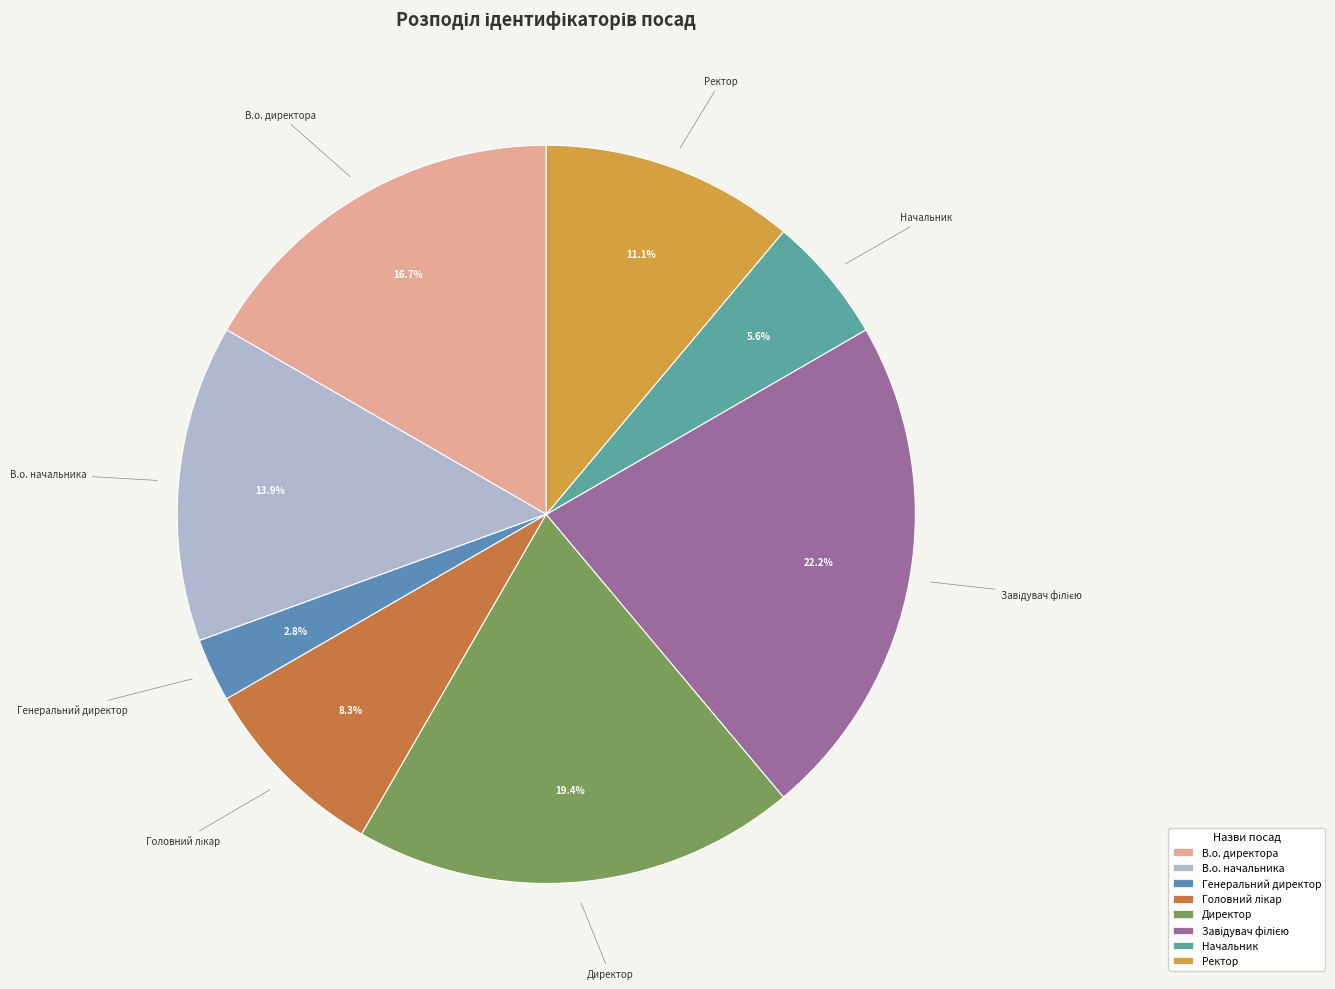

What percentage is the Ректор slice, to the nearest percent?

11%